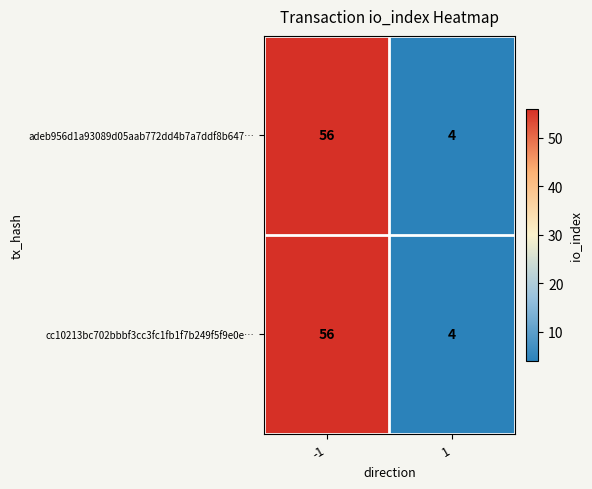

How many data points does each series have?

2